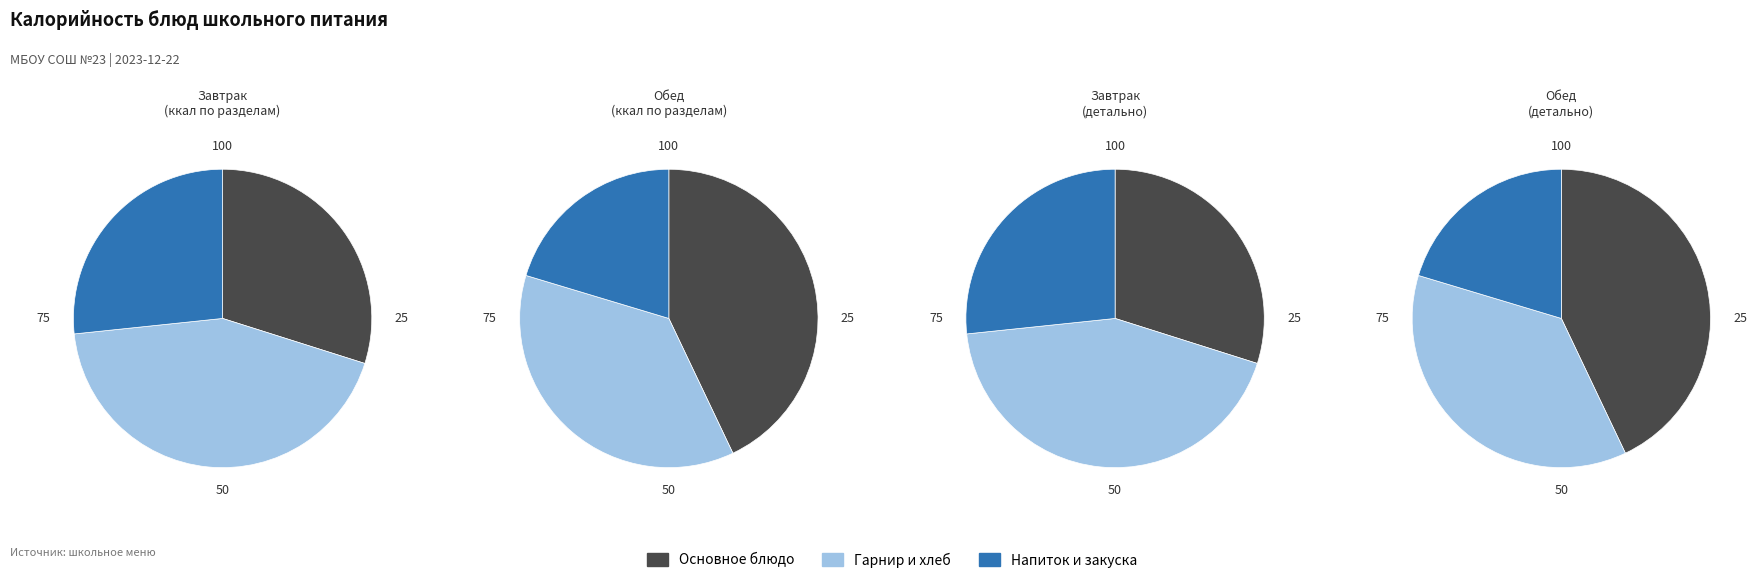

Does Хлеб 1/с йод account for over 50% of the chart?

No